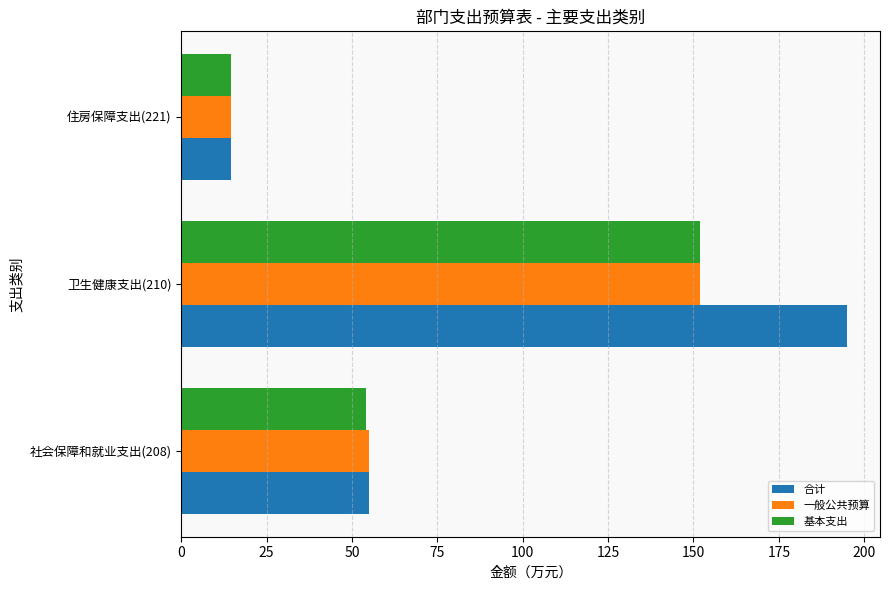

List the labels in order of 基本支出 value, smallest first.

住房保障支出(221), 社会保障和就业支出(208), 卫生健康支出(210)